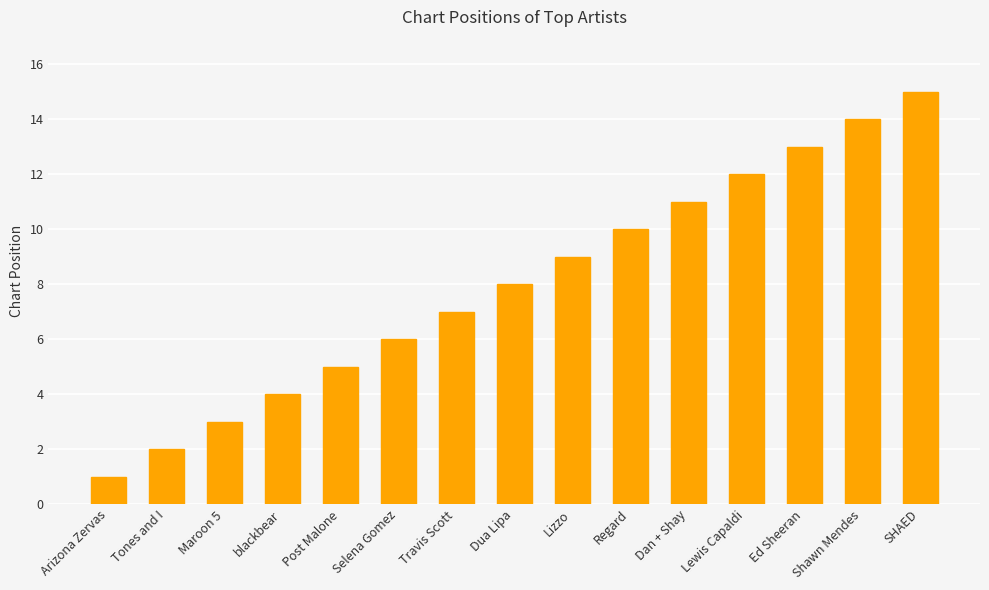

What position from the left is Lizzo?

9